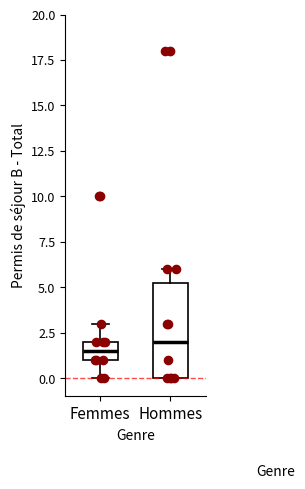

Reading left to right, transcribe this box plot: for each box, give where its median line is, the range the box spans, and where its two whiskers end, as read against the y-axis. The values are not printed on the chart, so give them approximately, as read against the axis.

Femmes: median 1.5, box 1.0 to 2.0, whiskers 0.0 to 3.0
Hommes: median 2.0, box 0.0 to 5.5, whiskers 0.0 to 6.0